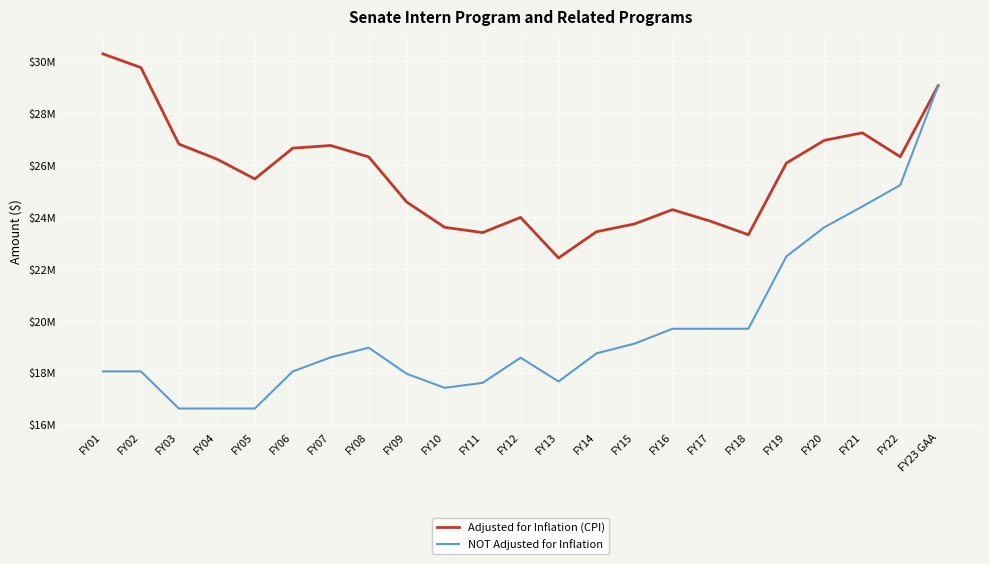

Reading left to right, what are all the values shown in this chart?

Adjusted for Inflation (CPI): FY01=30290313	FY02=29763279	FY03=26813674	FY04=26234980	FY05=25469731	FY06=26655172	FY07=26759376	FY08=26318226	FY09=24580429	FY10=23605938	FY11=23401492	FY12=23987053	FY13=22424993	FY14=23435648	FY15=23734535	FY16=24285213	FY17=23841660	FY18=23318923	FY19=26079073	FY20=26956978	FY21=27246844	FY22=26324362	FY23 GAA=29067221
NOT Adjusted for Inflation: FY01=18050647	FY02=18050647	FY03=16620035	FY04=16620035	FY05=16620035	FY06=18050647	FY07=18592166	FY08=18964007	FY09=17959861	FY10=17417606	FY11=17609285	FY12=18580007	FY13=17662815	FY14=18746058	FY15=19120979	FY16=19694608	FY17=19694608	FY18=19694607	FY19=22482391	FY20=23606511	FY21=24406511	FY22=25232739	FY23 GAA=29067221